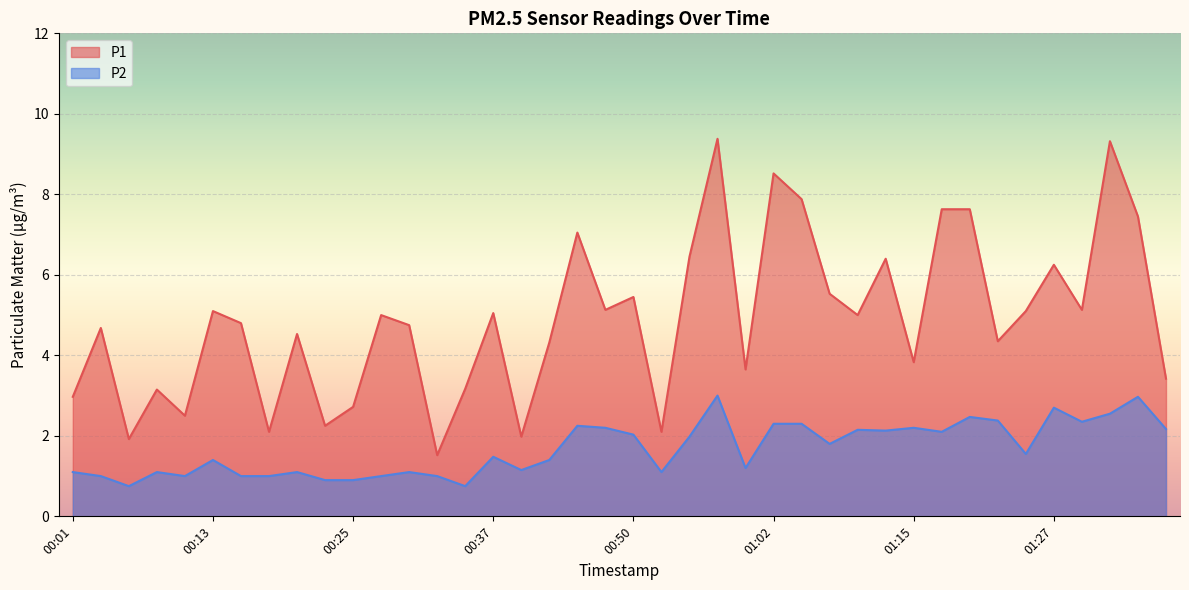

Between 01:04 and 00:13, which is larger?

01:04